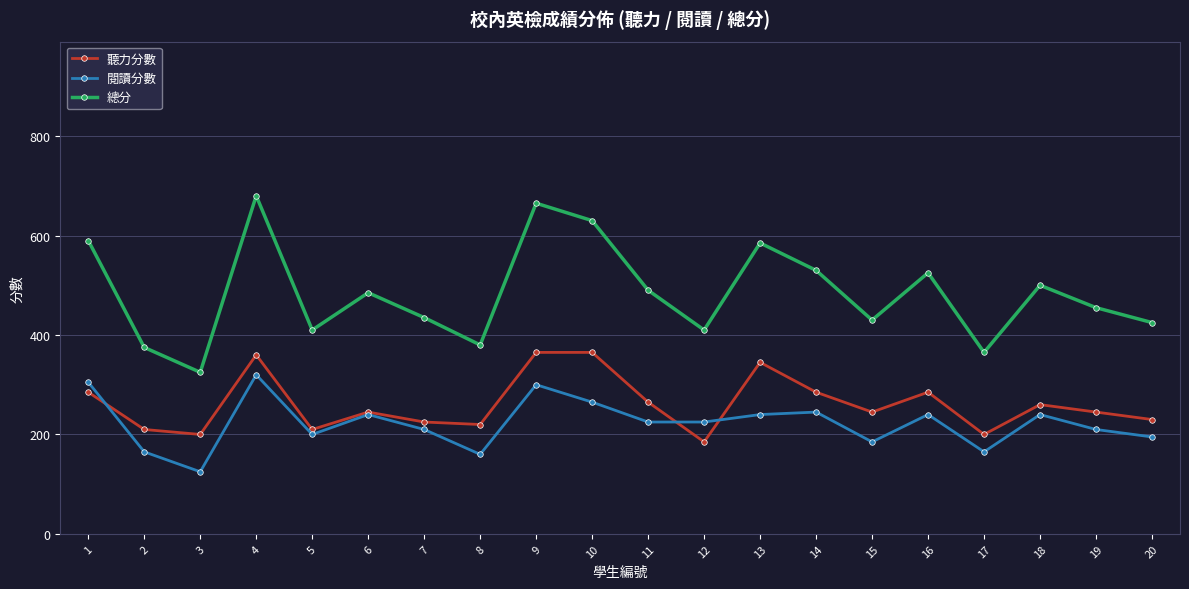

Which series has the widest spread of values?

總分